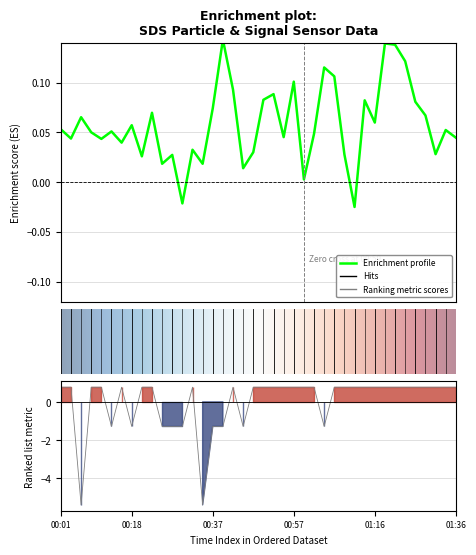

What is the label of the 28th point from the left?

01:06